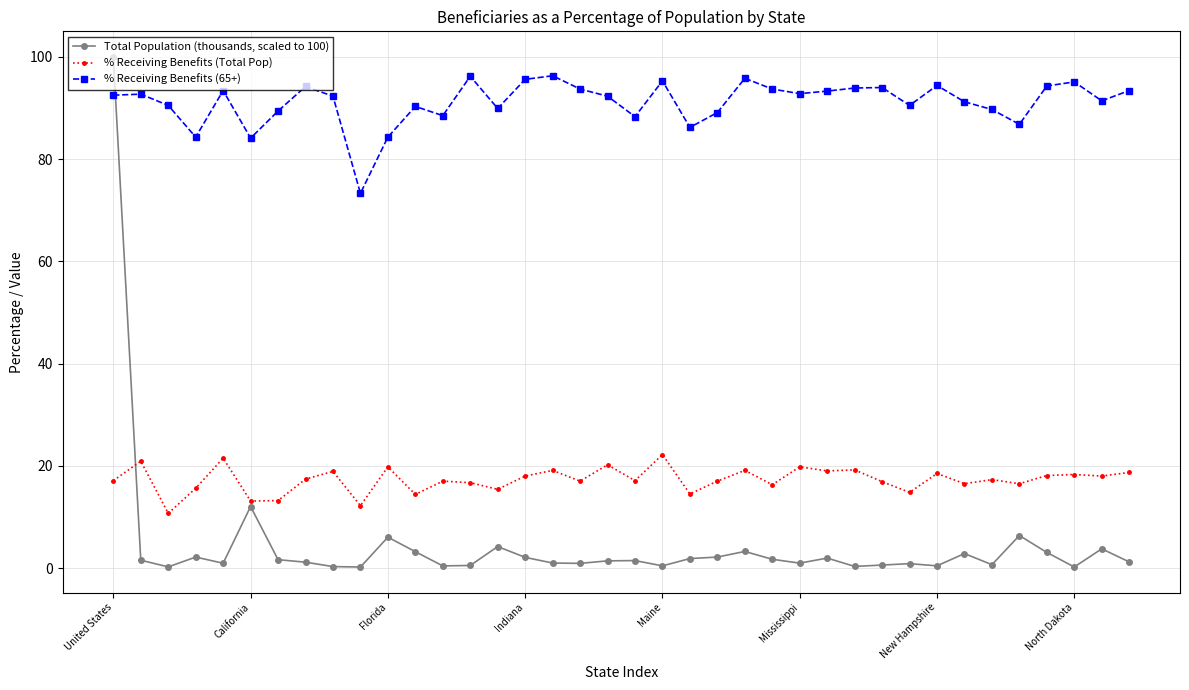

What is the greatest value displayed?

100.0